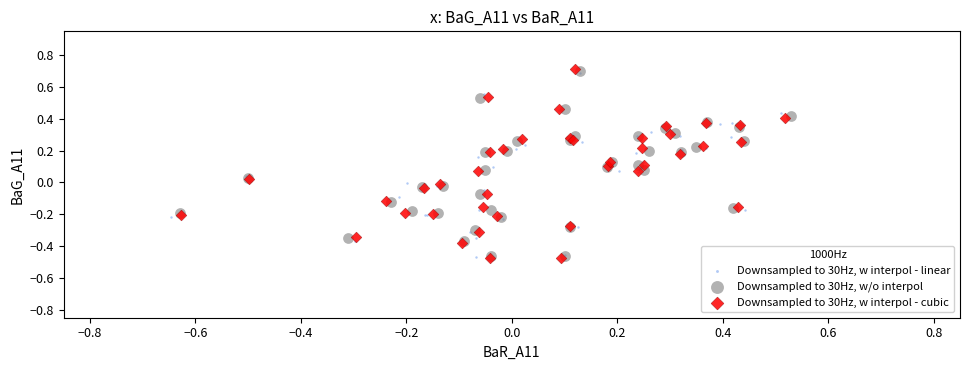

Which series has the widest spread of Y values?

Downsampled to 30Hz, w interpol - cubic